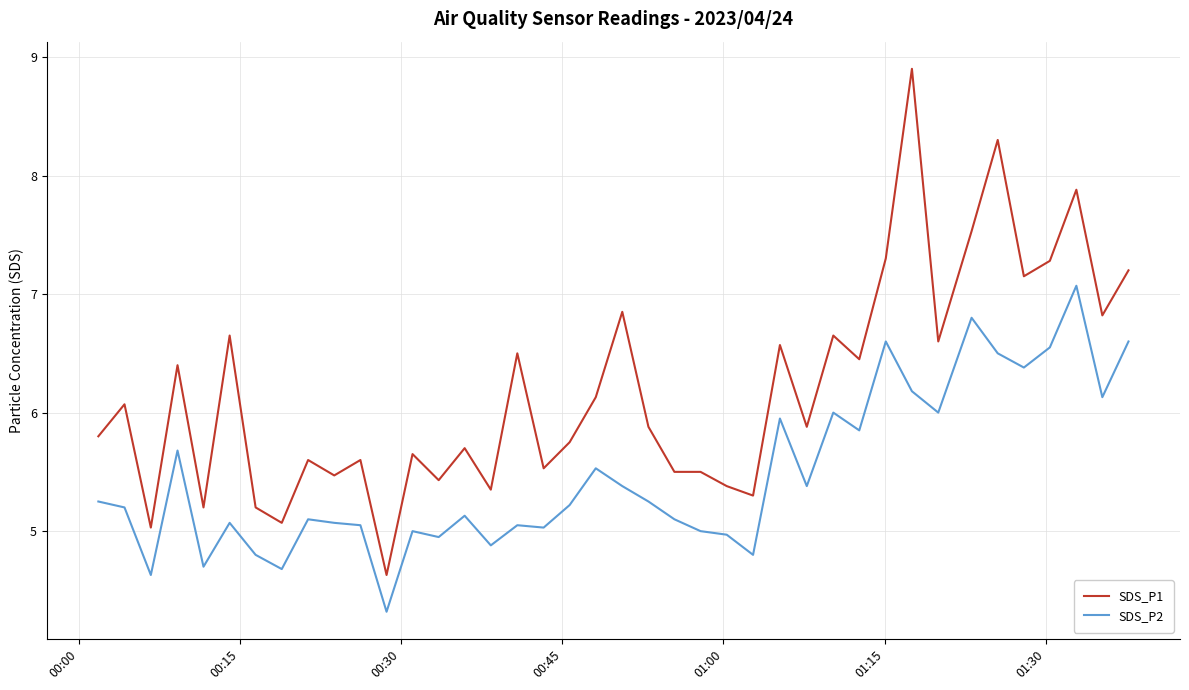

List the series in order of their peak value, lowest first.

SDS_P2, SDS_P1